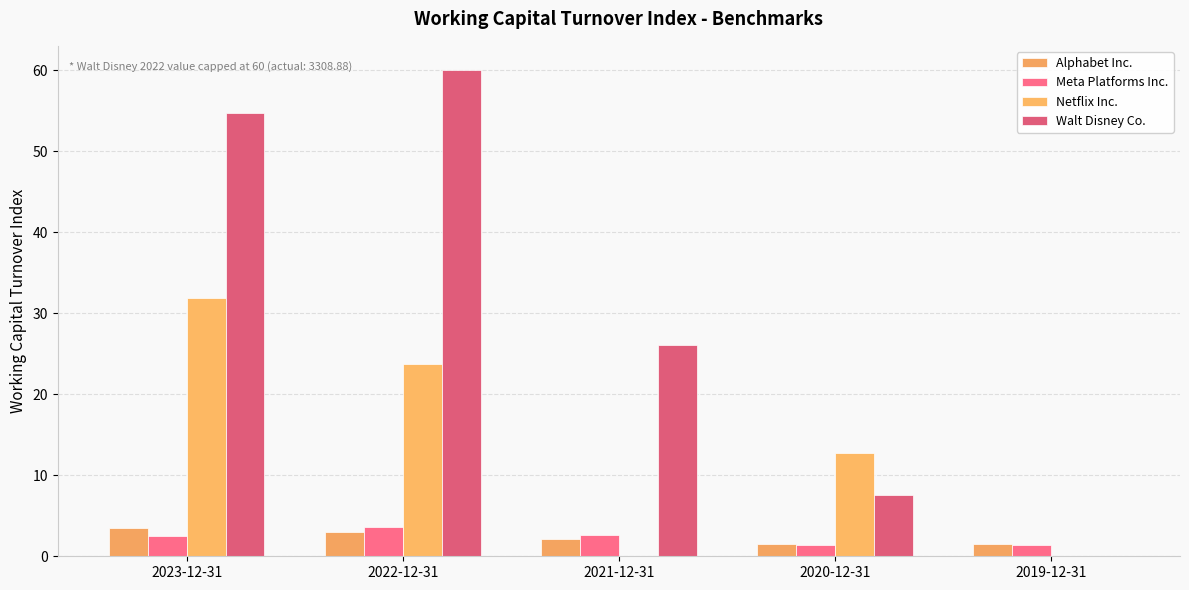

What is the average value of the Netflix Inc. series?

13.7